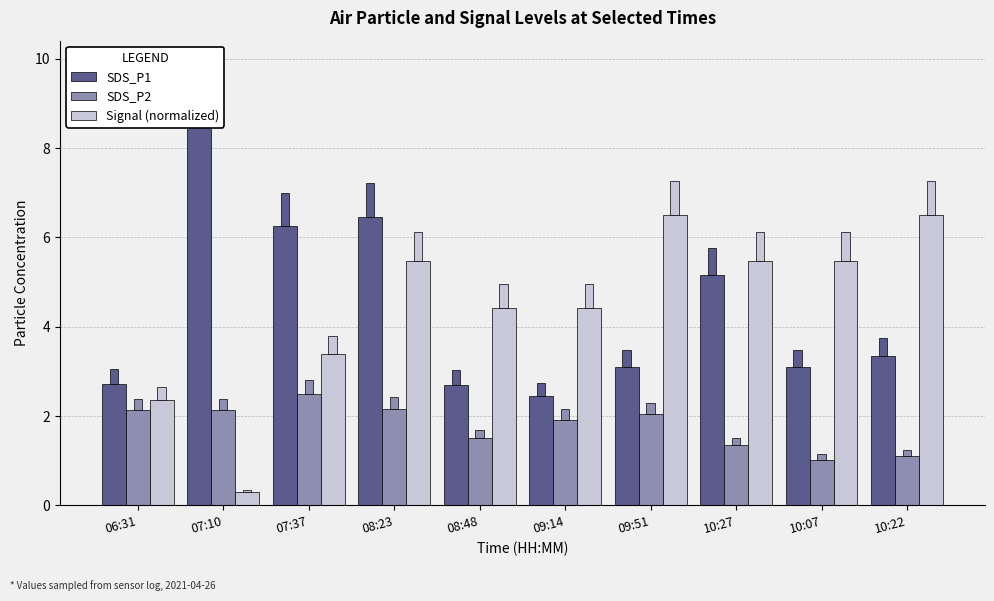

What are all the series names shown in the legend?

SDS_P1, SDS_P2, Signal (normalized)